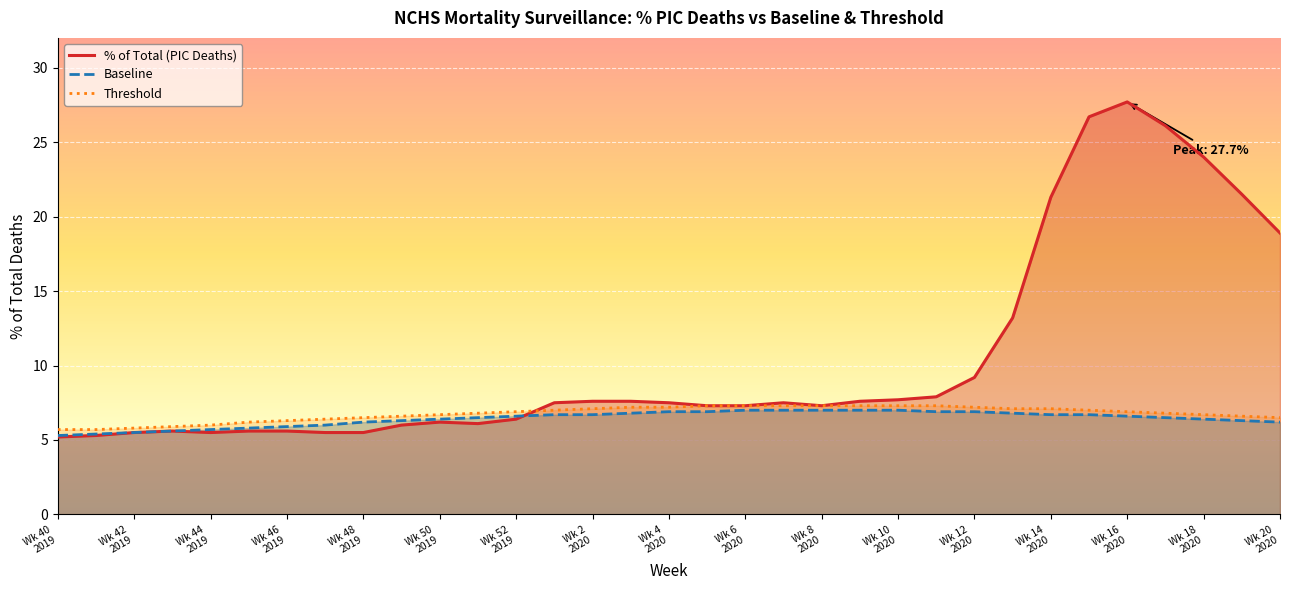

What is the smallest value displayed?

5.2